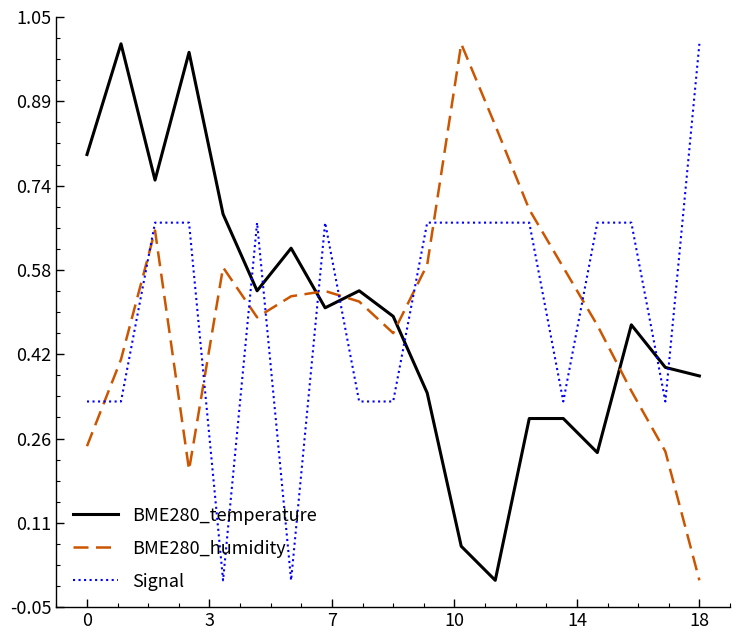

True or false: BME280_humidity and BME280_temperature cross at least once.

True